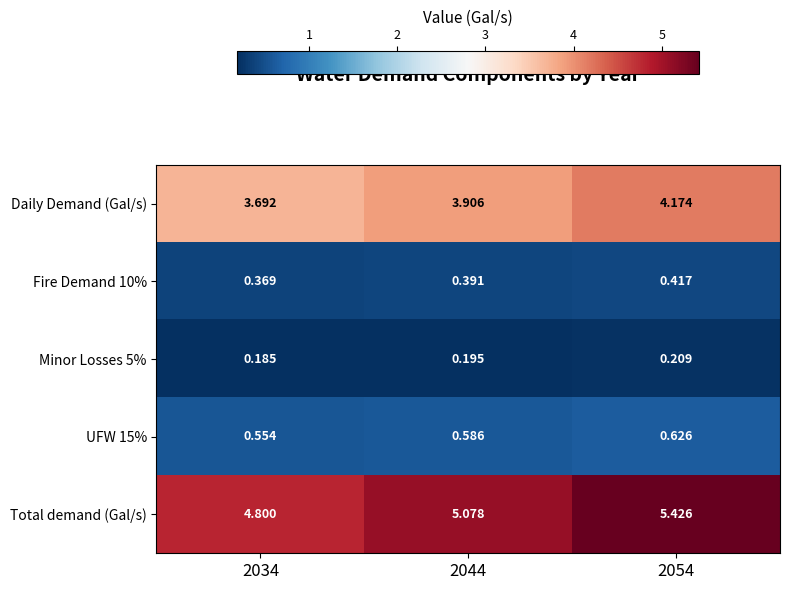

Which series has the largest range (max minus min)?

Total demand (Gal/s)